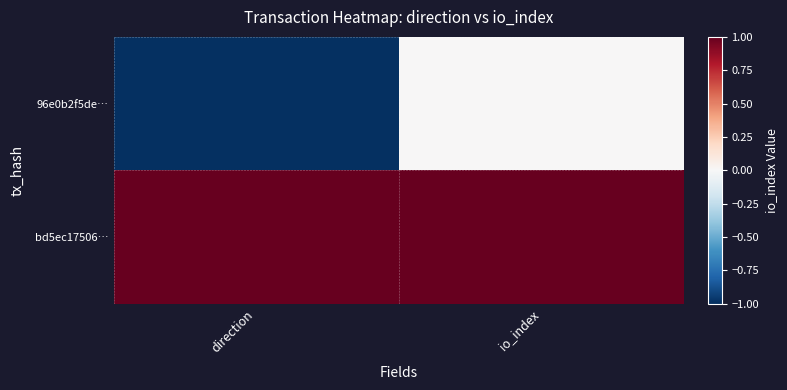

What is the total value across all series at io_index?

1